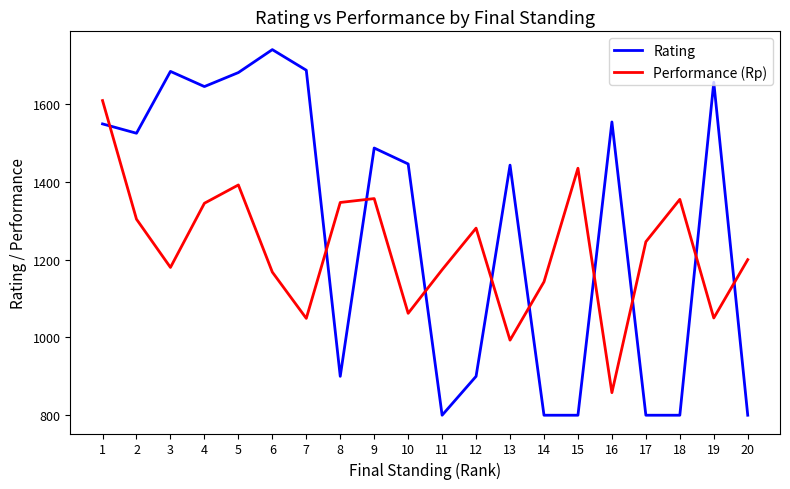

Where do Rating and Performance (Rp) first cross each other?

1 and 2